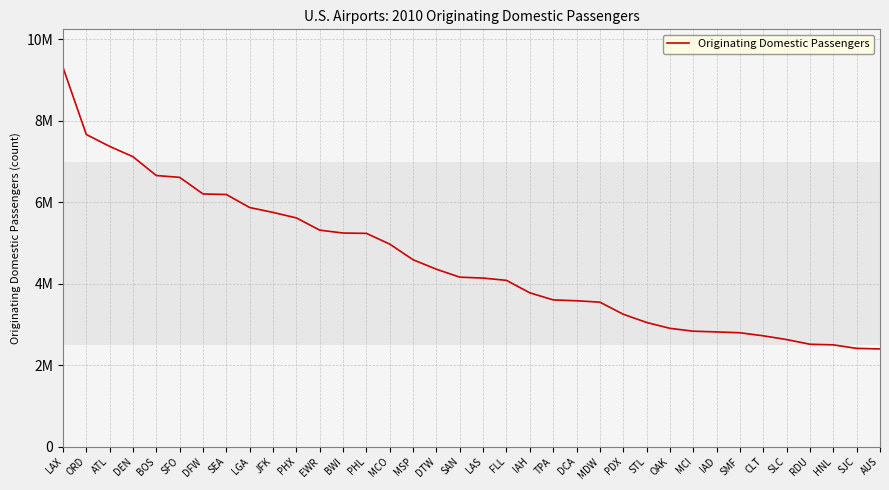

What is the difference between the maximum and minimum values?

6915170